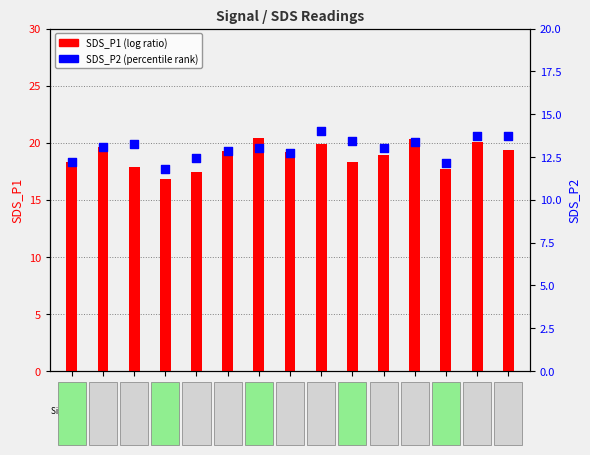

Which series has the largest Y range (max minus min)?

SDS_P1